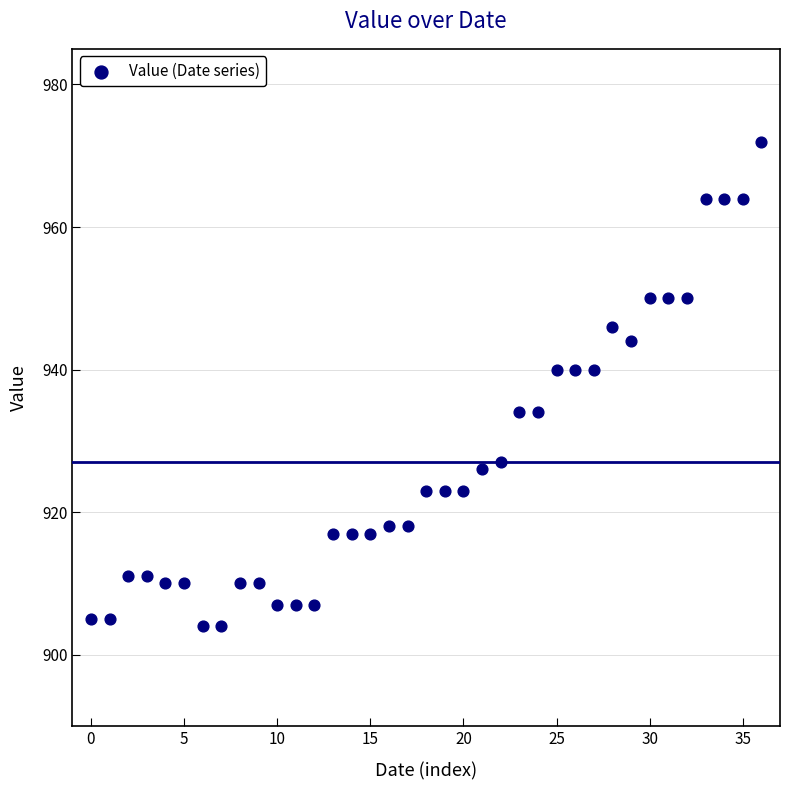

How many data points are displayed?

37